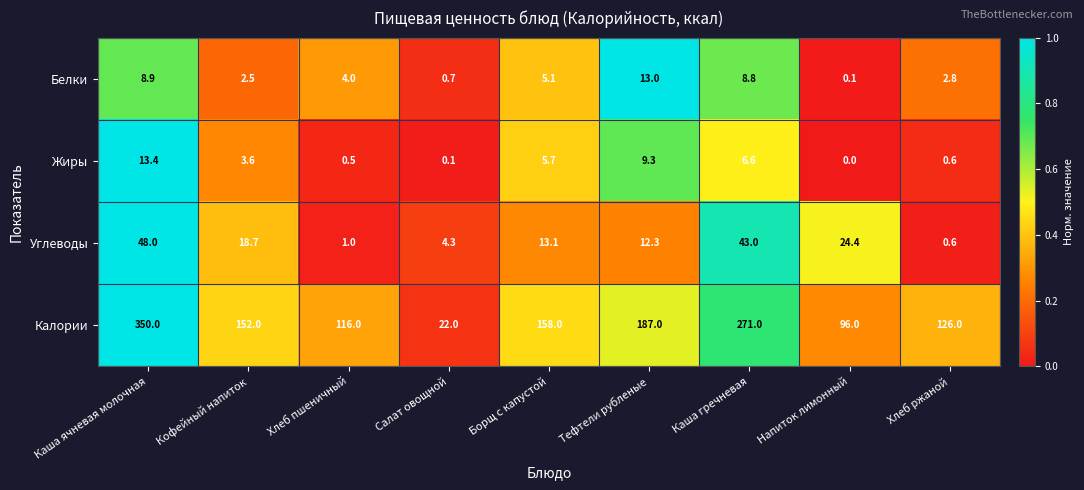

What is the greatest value displayed?

350.0